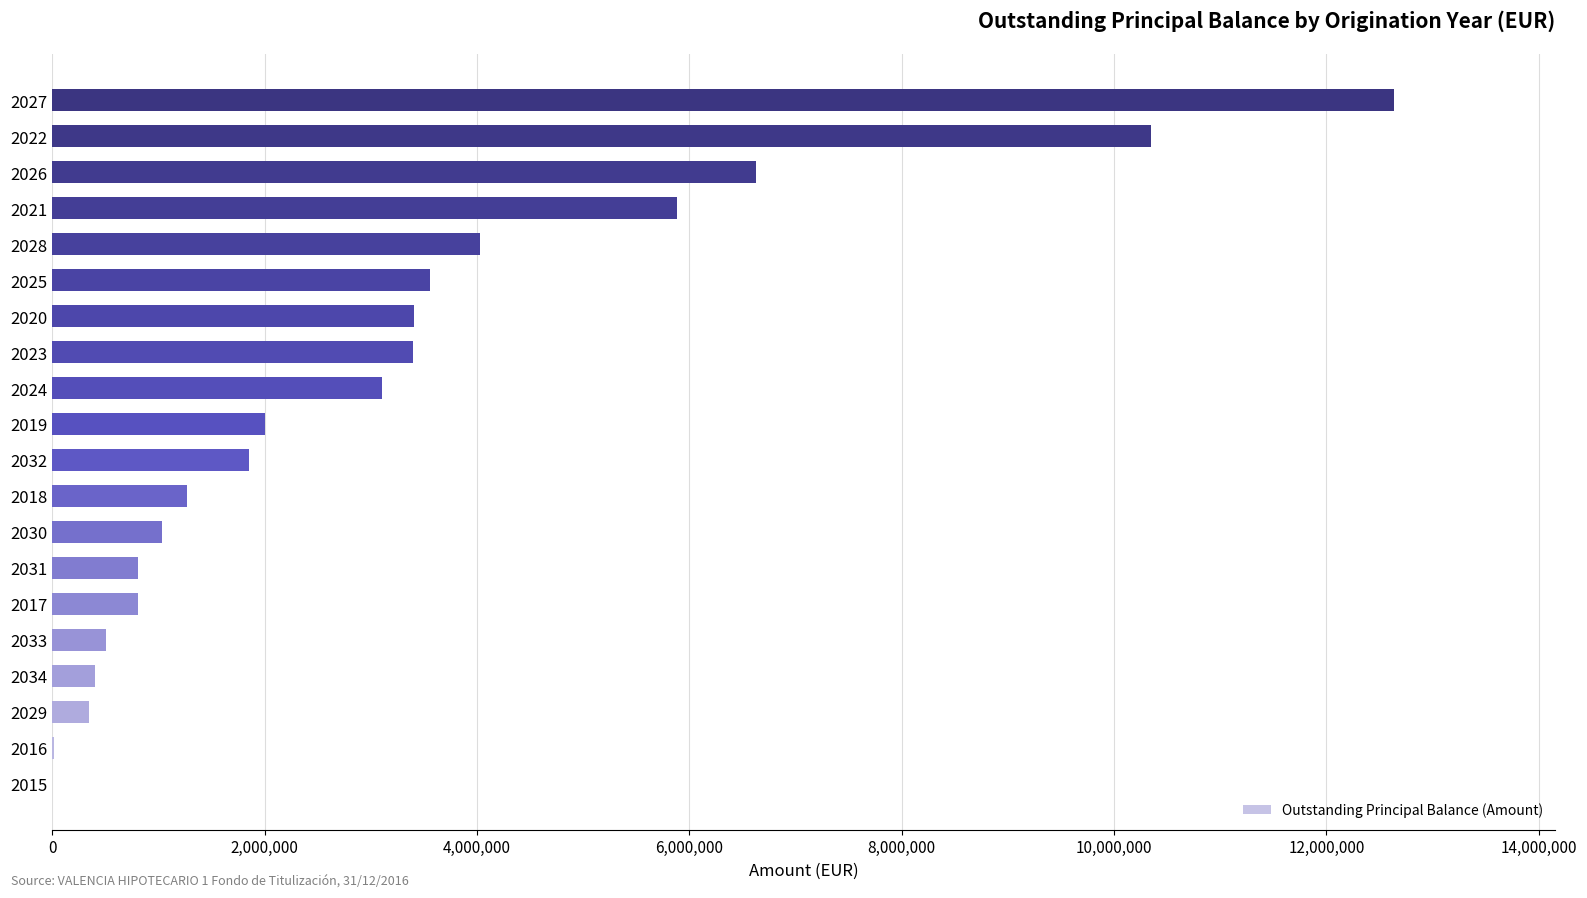

What is the ratio of the value at 2019 to the value at 2028?

0.5